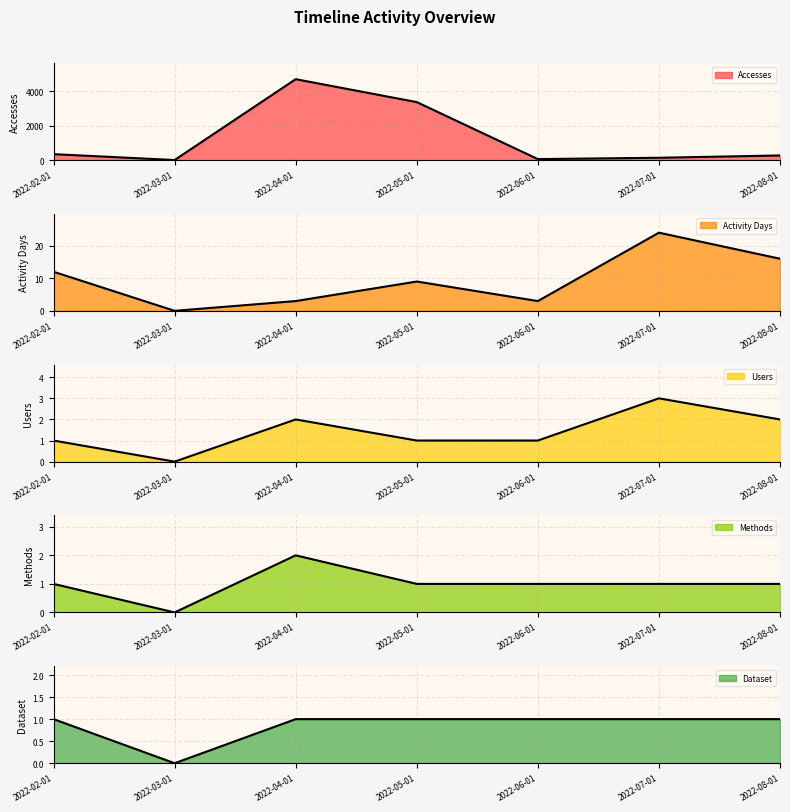

What is the sum of all Accesses values?

8852